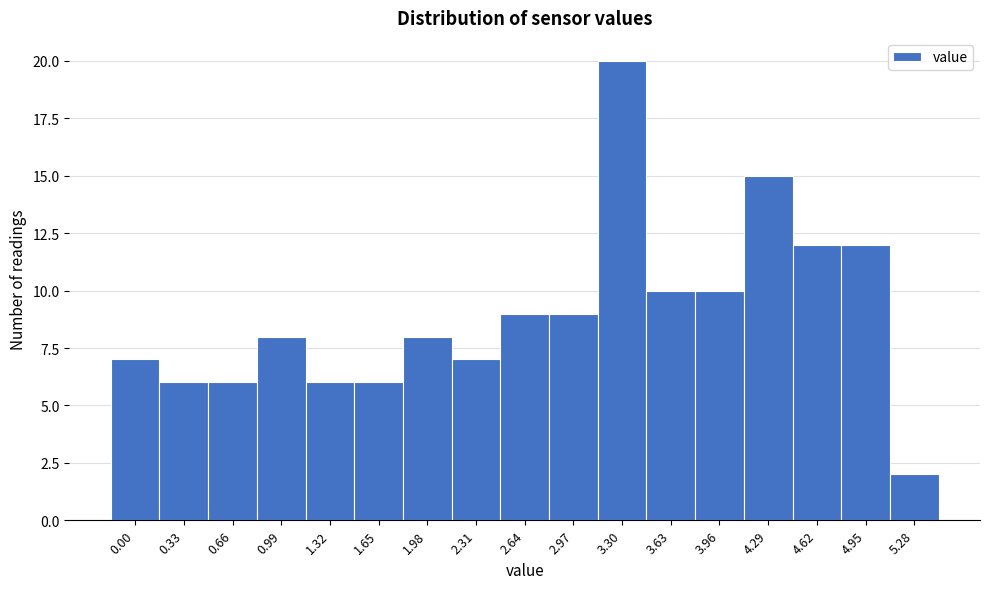

Reading left to right, extract all data points from this chart.

0.00=7	0.33=6	0.66=6	0.99=8	1.32=6	1.65=6	1.98=8	2.31=7	2.64=9	2.97=9	3.30=20	3.63=10	3.96=10	4.29=15	4.62=12	4.95=12	5.28=2